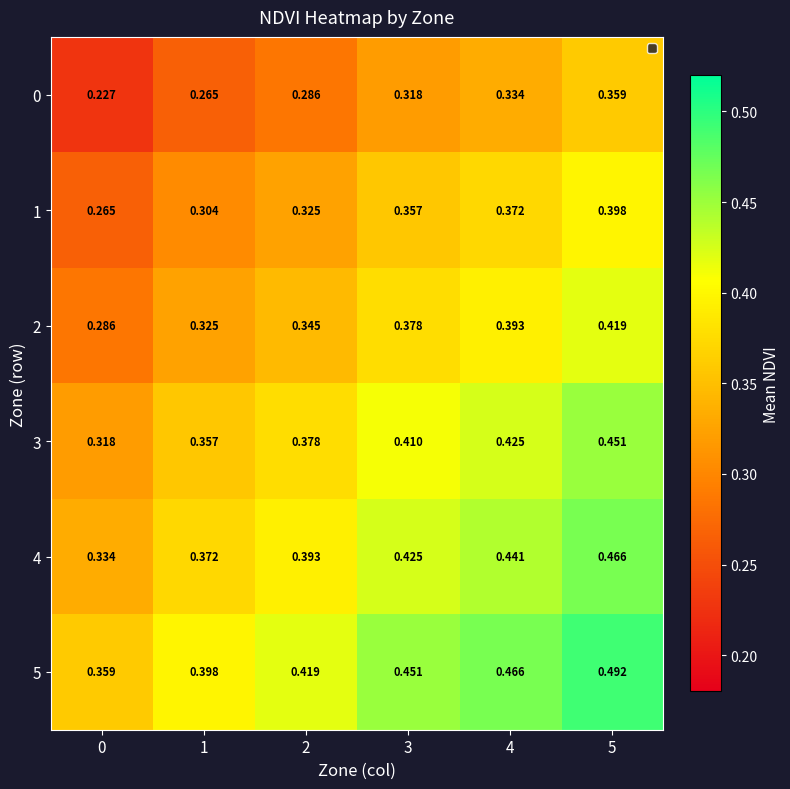

Is the value of 5 at 3 greater than the value of 1 at 5?

Yes